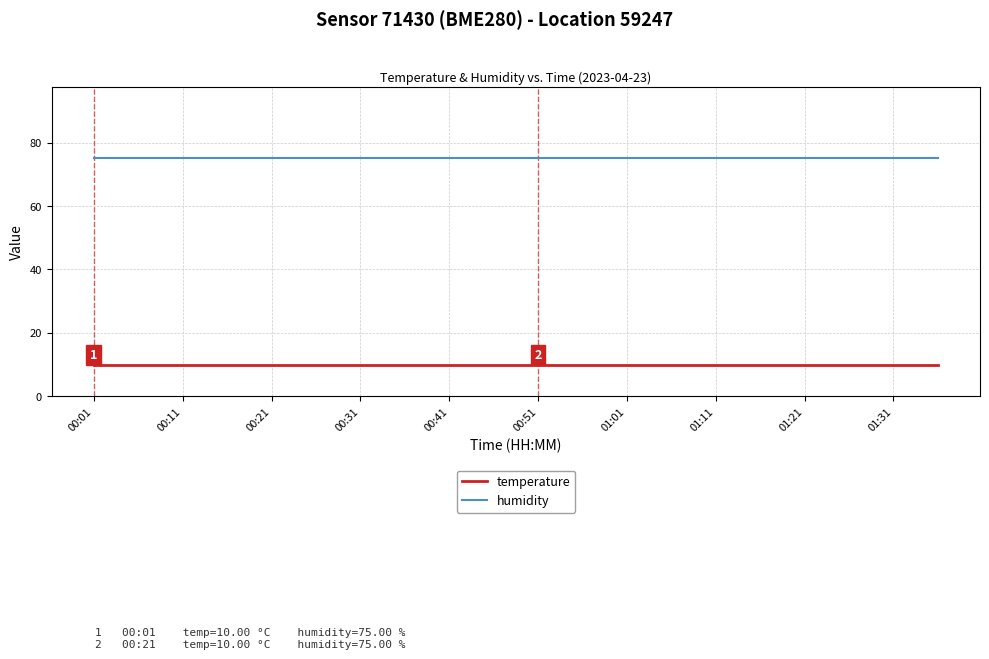

What is the smallest value displayed?

10